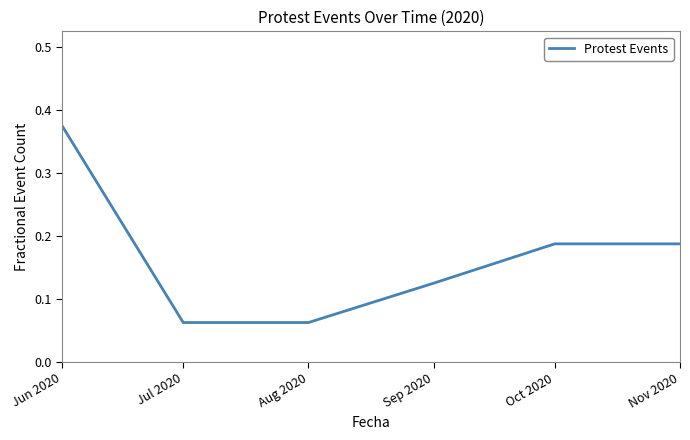

What position from the right is Nov 2020?

1